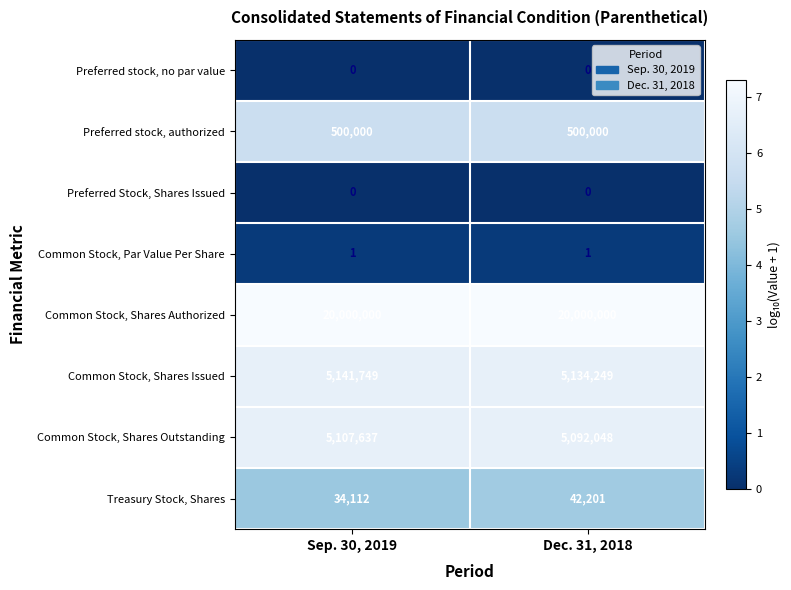

Rank the categories by Common Stock, Shares Outstanding value from lowest to highest.

Dec. 31, 2018, Sep. 30, 2019